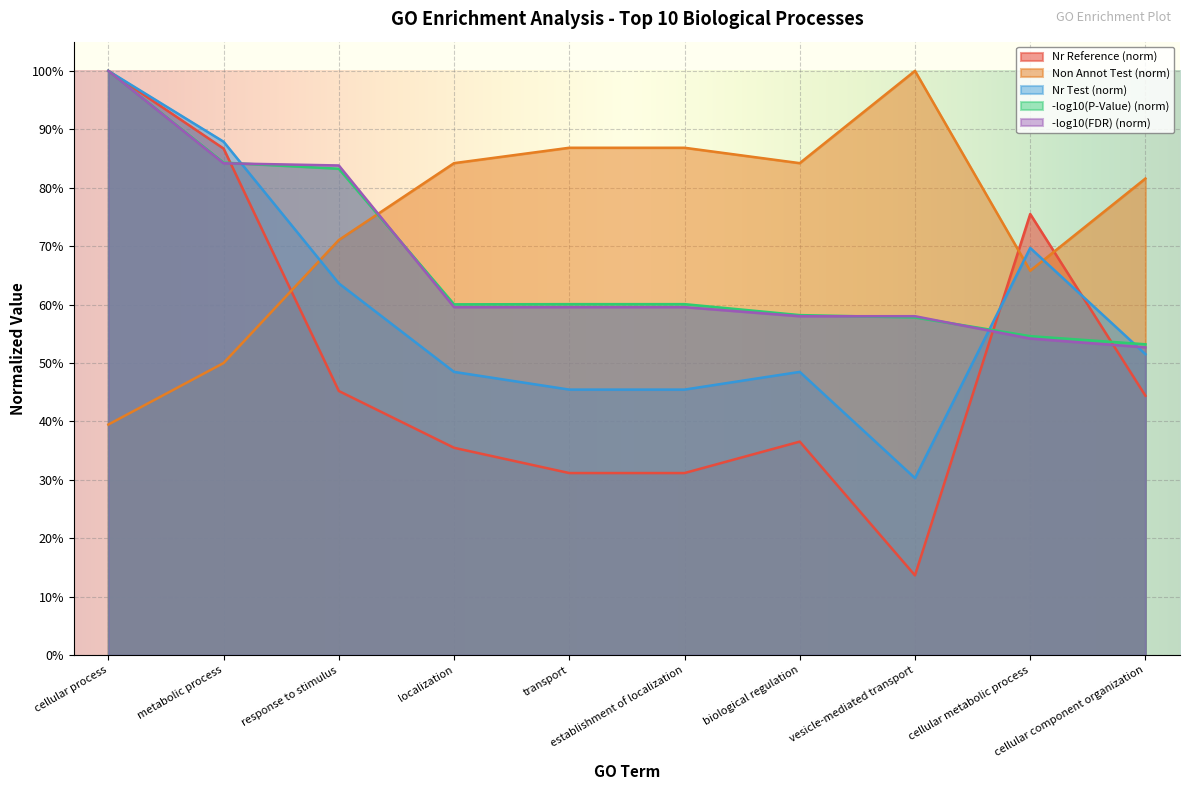

Reading right to left, transcribe all the data shown in this chart.

Nr Test: 0.8	0.7	1.0	0.8	0.9	0.9	0.8	0.7	0.5	0.4
Nr Reference: 0.4	0.8	0.1	0.4	0.3	0.3	0.4	0.5	0.9	1.0
Non Annot Test: 0.5	0.7	0.3	0.5	0.5	0.5	0.5	0.6	0.9	1.0